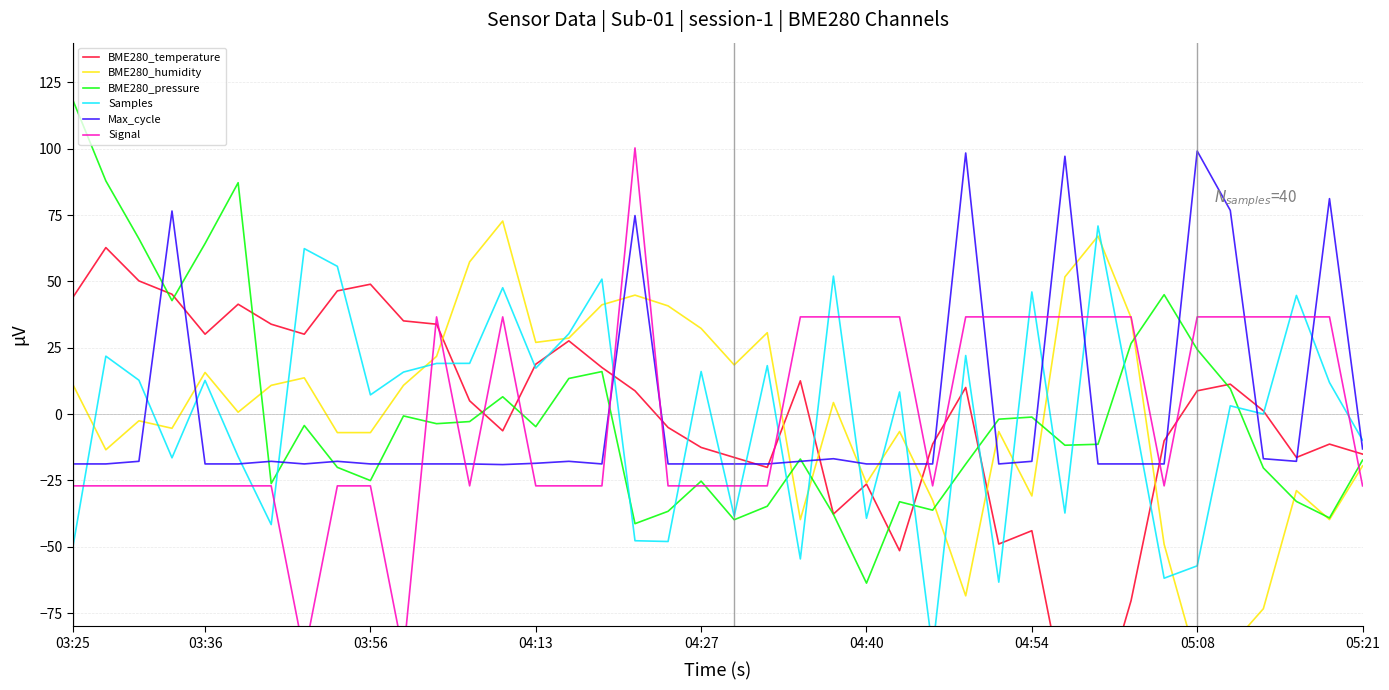

The value of Max_cycle at 04:27 is -18.8. True or false?

True